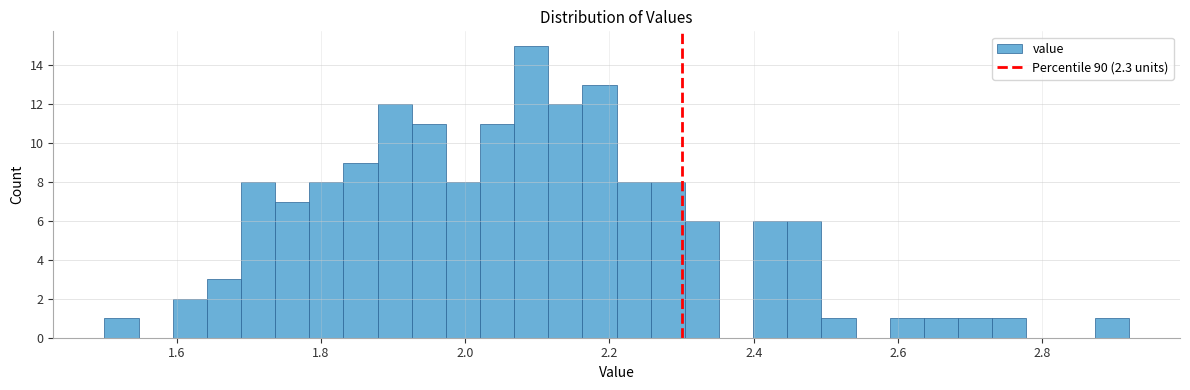

Read against the x-axis, roughly where is the centre of the tallest bar?

2.10